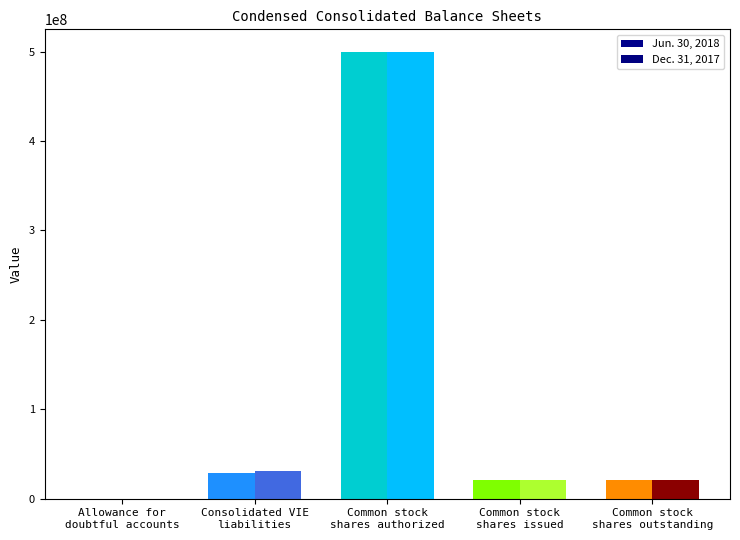

Reading left to right, what are all the values shown in this chart?

Jun. 30, 2018: 55570	29172590	500000000	21450316	21450316
Dec. 31, 2017: 37626	31235520	500000000	21450316	21450316